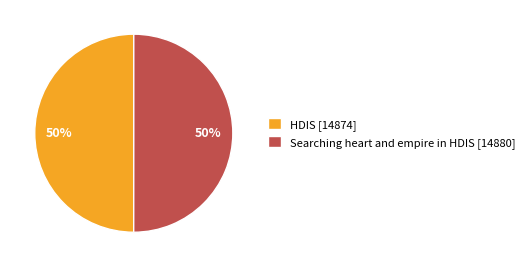

The Searching heart and empire in HDIS [14880] slice represents 50% of the pie. True or false?

True